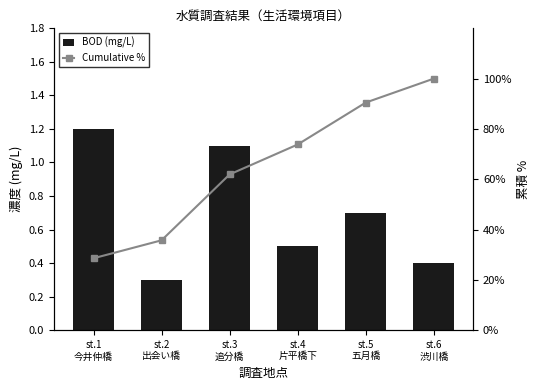

Reading right to left, what are all the values shown in this chart?

BOD (mg/L): st.6
渋川橋=0.4	st.5
五月橋=0.7	st.4
片平橋下=0.5	st.3
追分橋=1.1	st.2
出会い橋=0.3	st.1
今井仲橋=1.2
Cumulative %: st.6
渋川橋=100.0	st.5
五月橋=90.5	st.4
片平橋下=73.8	st.3
追分橋=61.9	st.2
出会い橋=35.7	st.1
今井仲橋=28.6